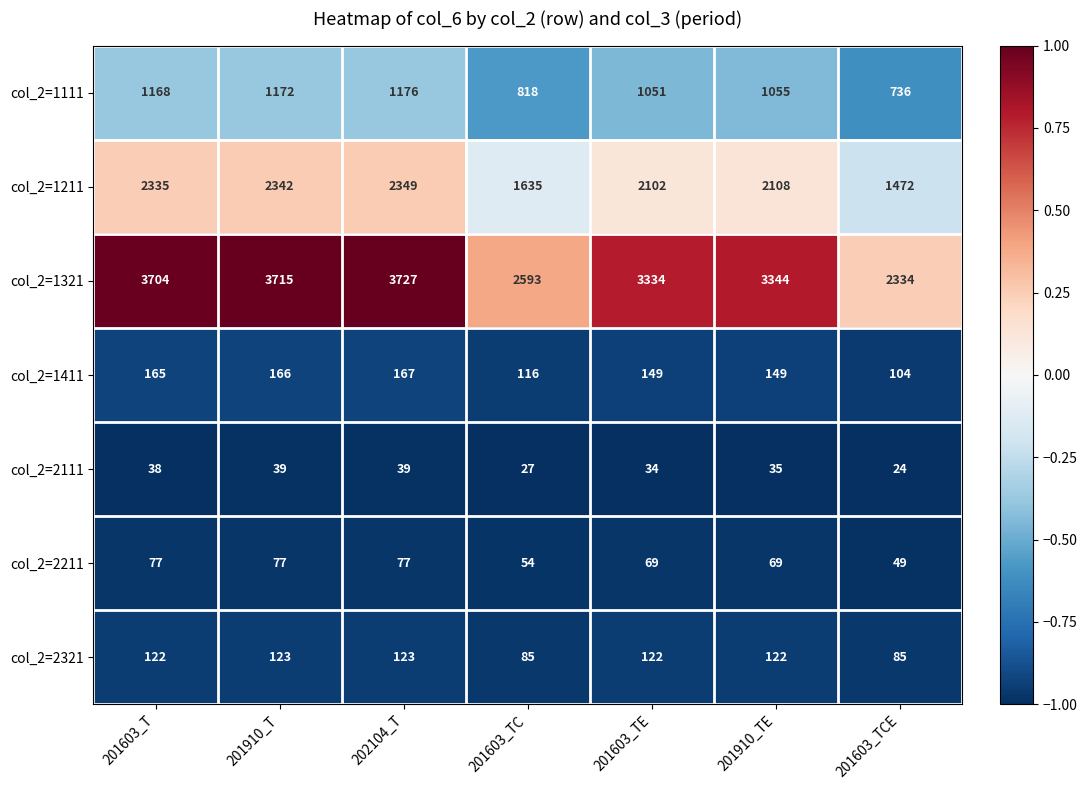

Which series has the largest range (max minus min)?

col_2=1321